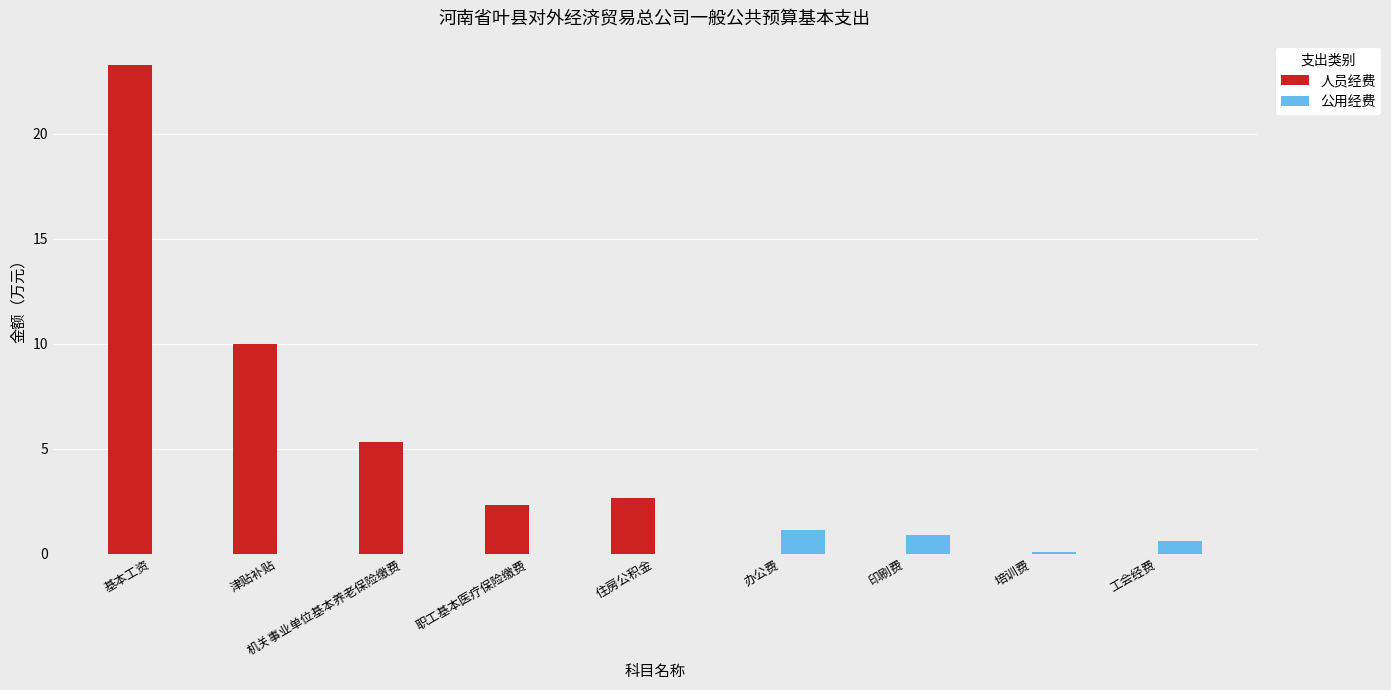

Where does the 人员经费 series first go above 2?

基本工资